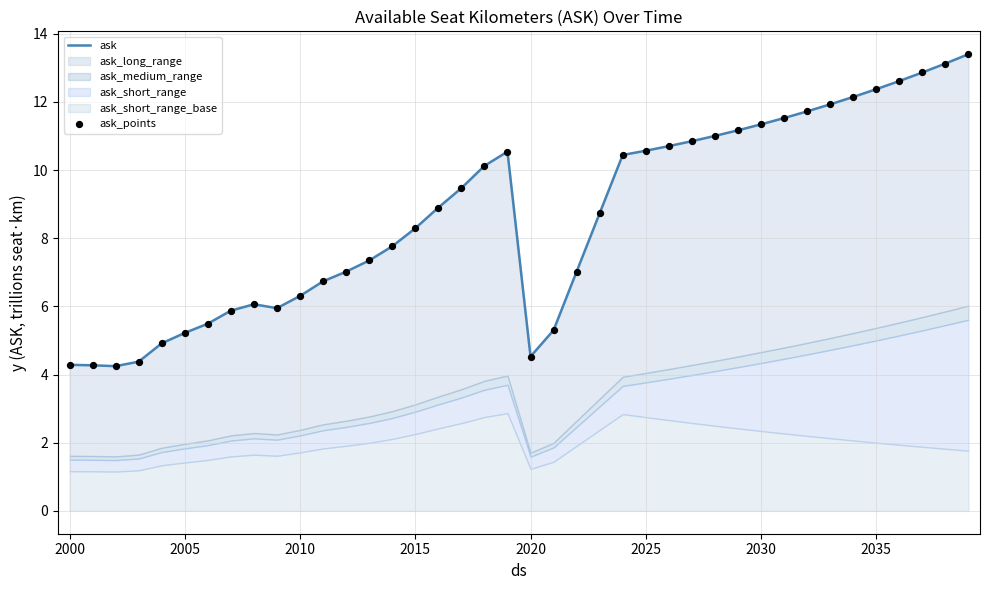

Which series has the largest Y range (max minus min)?

ask